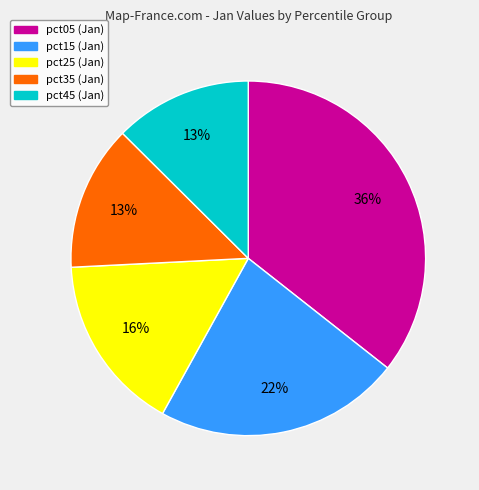

Approximately how many times larger is the value at pct25 compared to pct15?

0.7